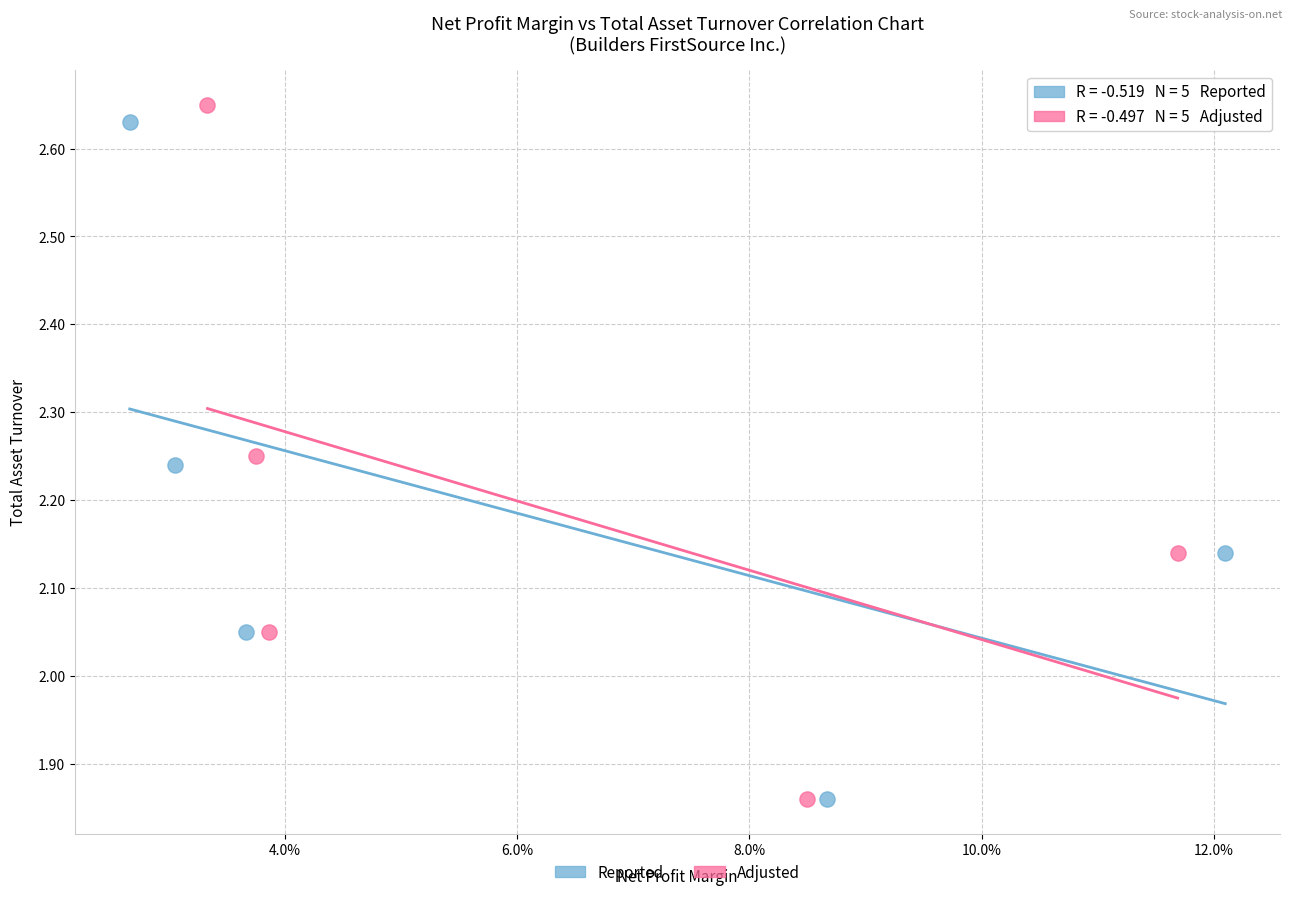

Which series has the largest Y range (max minus min)?

Adjusted